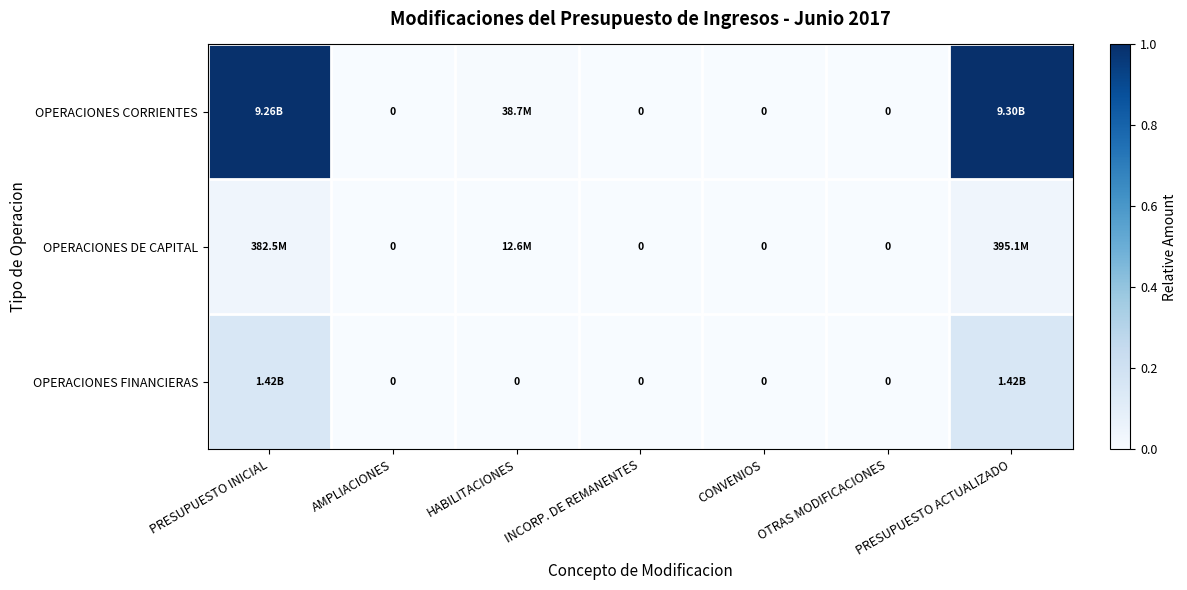

Which category has the lowest value across all series?

AMPLIACIONES